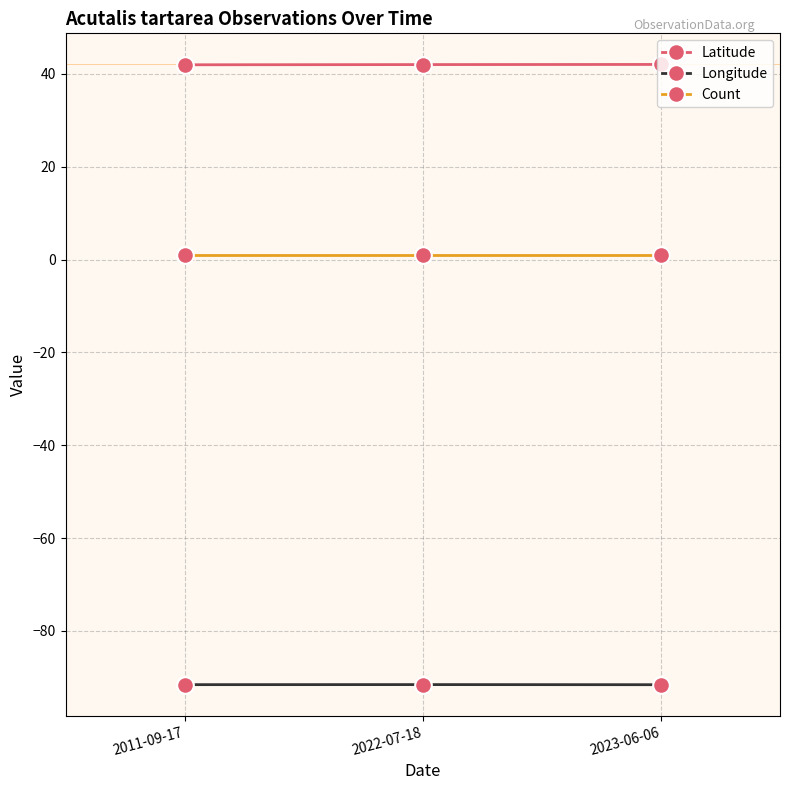

Is it true that Latitude equals 42.0 at 2023-06-06?

True